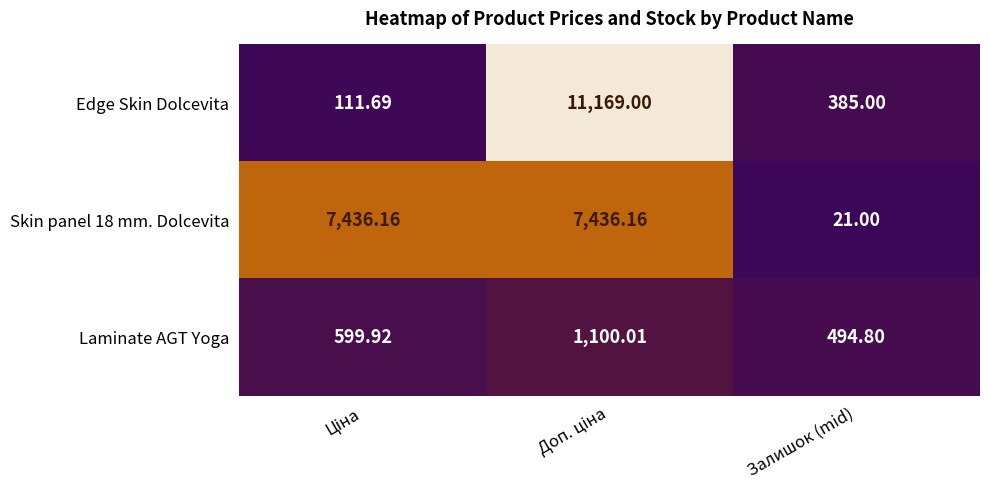

At which label is Skin panel 18 mm. Dolcevita closest to 3728?

Залишок (mid)